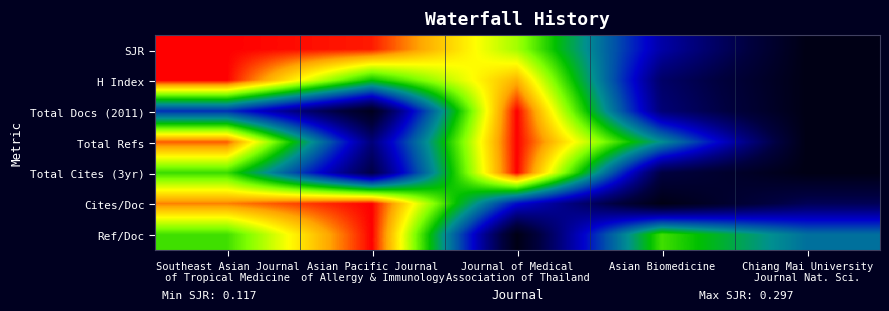

At which category is the sum across all series the highest?

Southeast Asian Journal
of Tropical Medicine